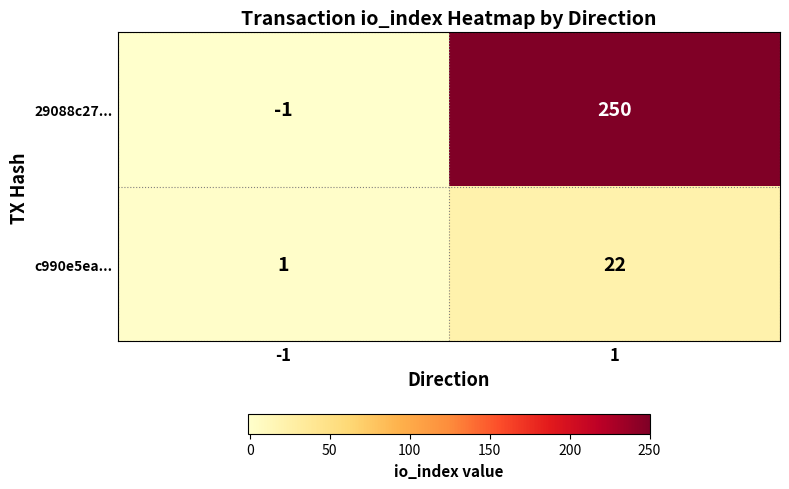

Which series has the largest total across all categories?

29088c27...